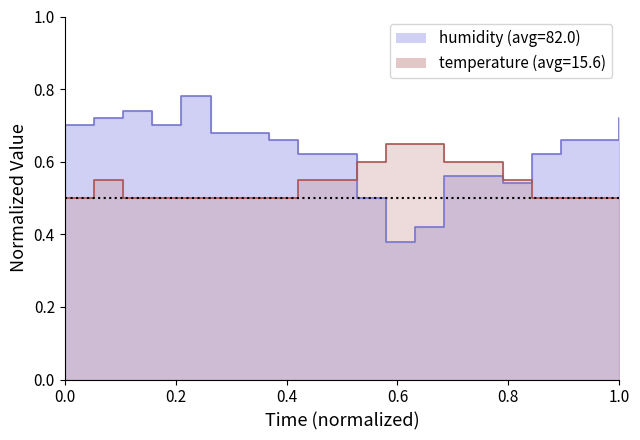

What is the sum of the humidity values at 00:08 and 00:21?

1.3